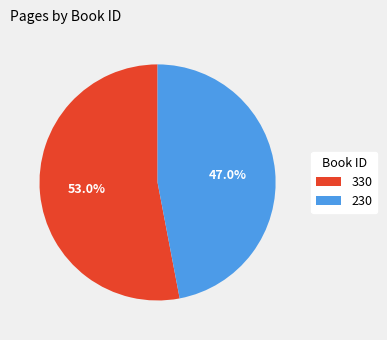

Is it true that 330 is 53% of the pie?

True